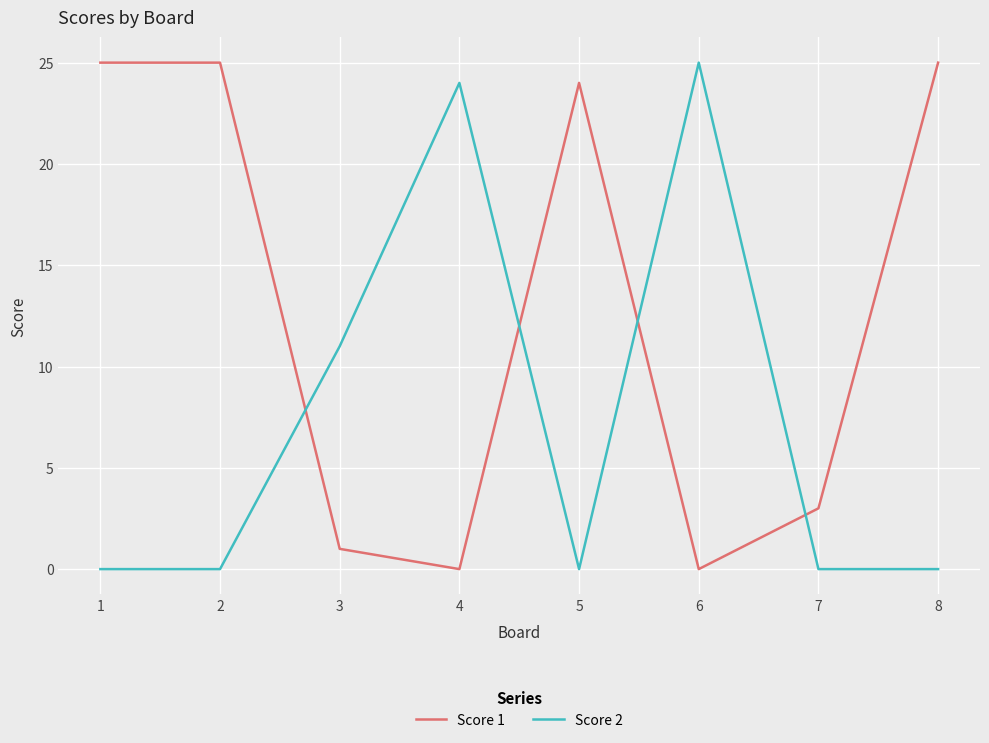

Reading left to right, what are all the values shown in this chart?

Score 1: 25	25	1	0	24	0	3	25
Score 2: 0	0	11	24	0	25	0	0